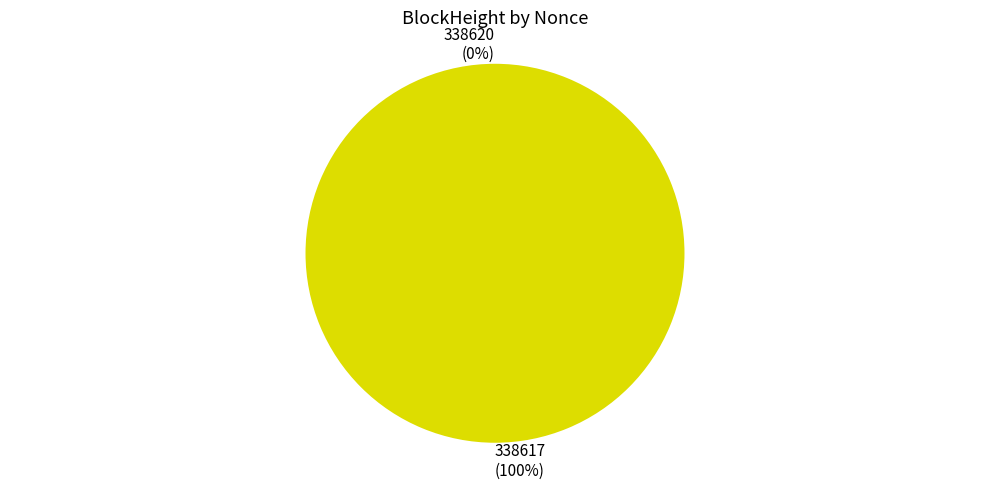

What is the change in value from 338620 to 338617?

+1